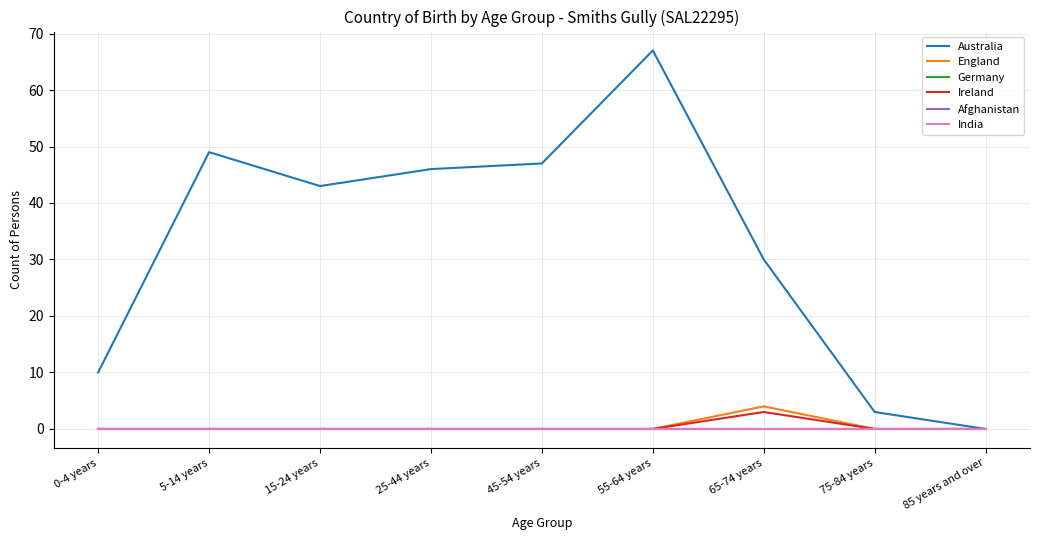

Does the chart have visible grid lines?

Yes